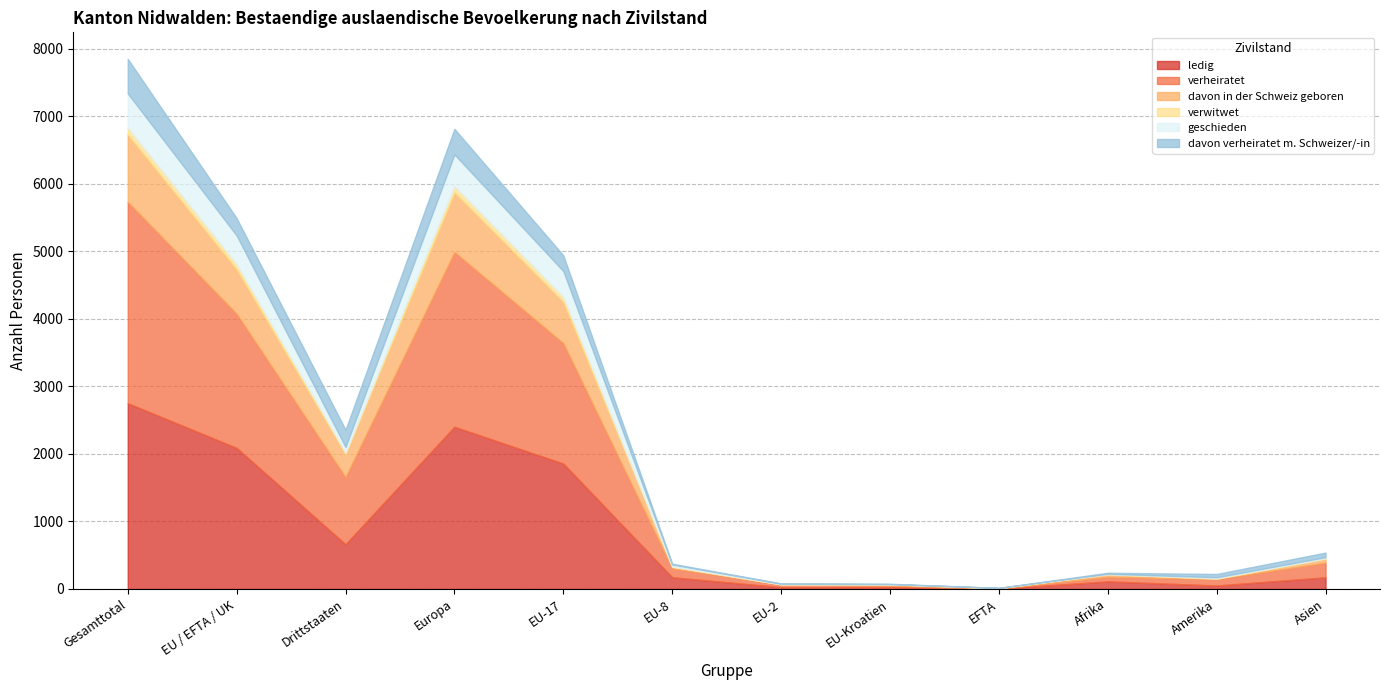

At which label is davon verheiratet m. Schweizer/-in closest to 256?

EU / EFTA / UK